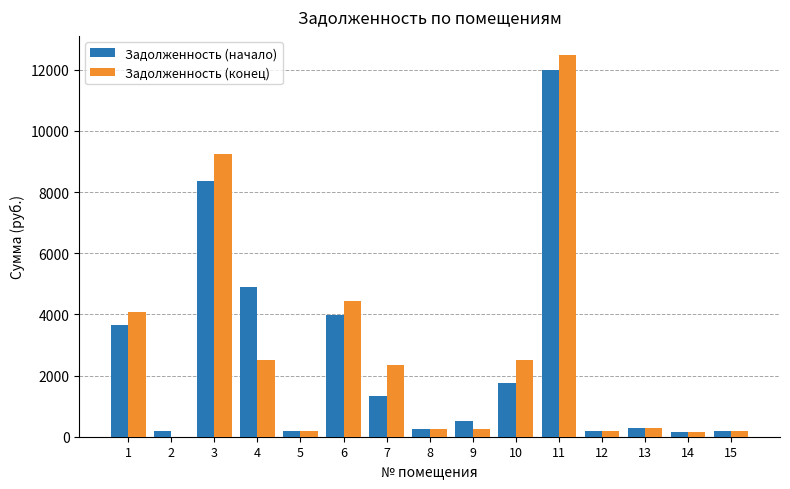

What is the total value across all series at 10?

4274.0